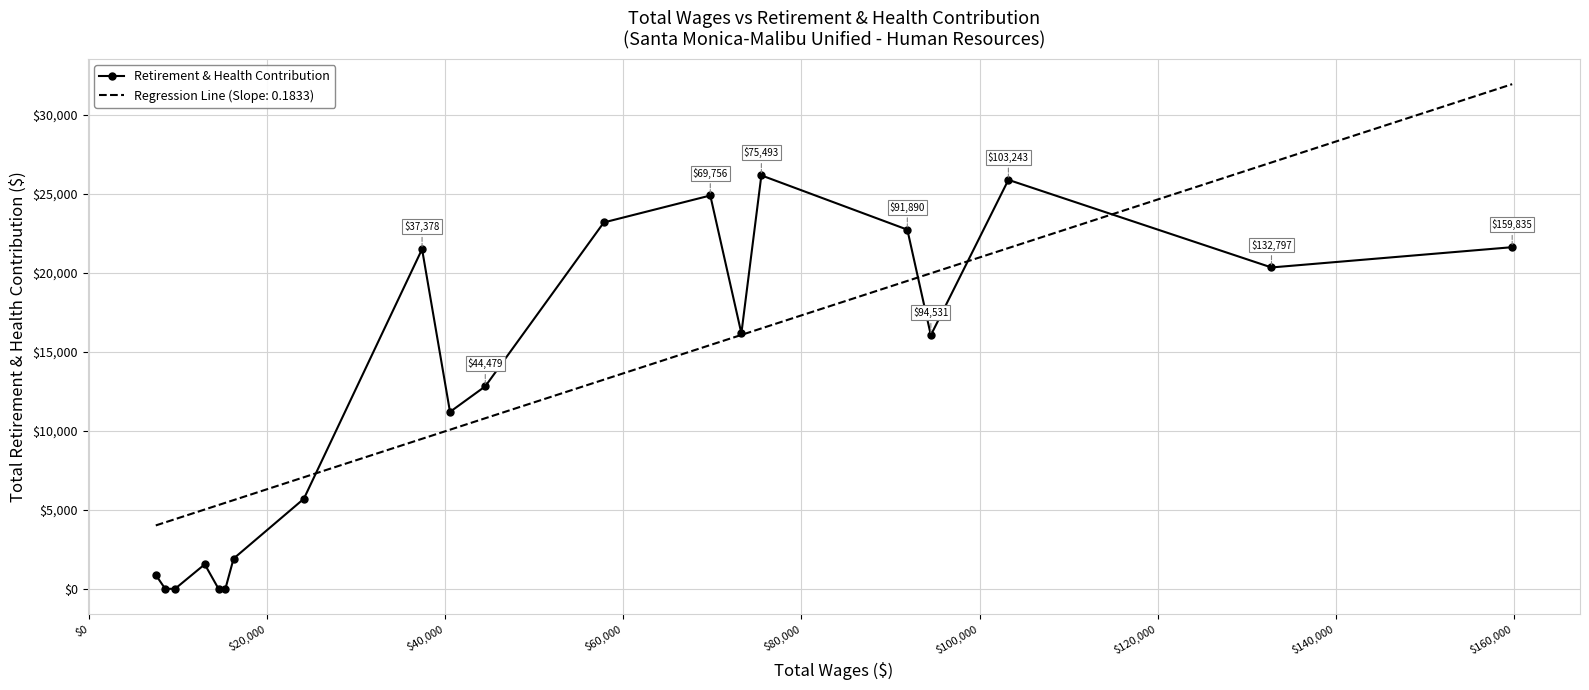

What is the highest value of the Retirement & Health Contribution series?

26164